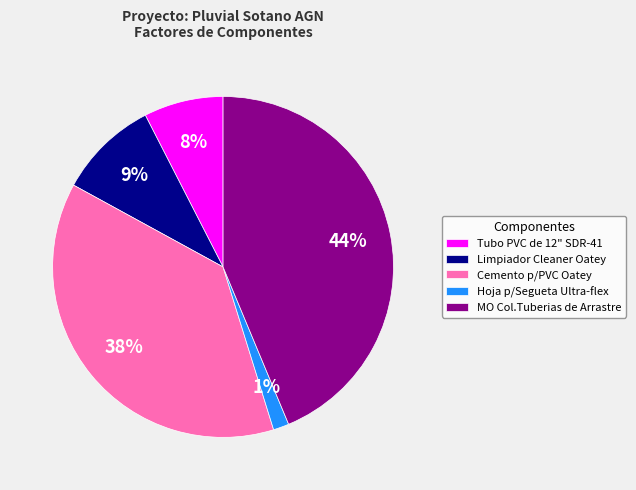

Is the sum of Tubo PVC de 12" SDR-41 and Cemento p/PVC Oatey greater than half?

No